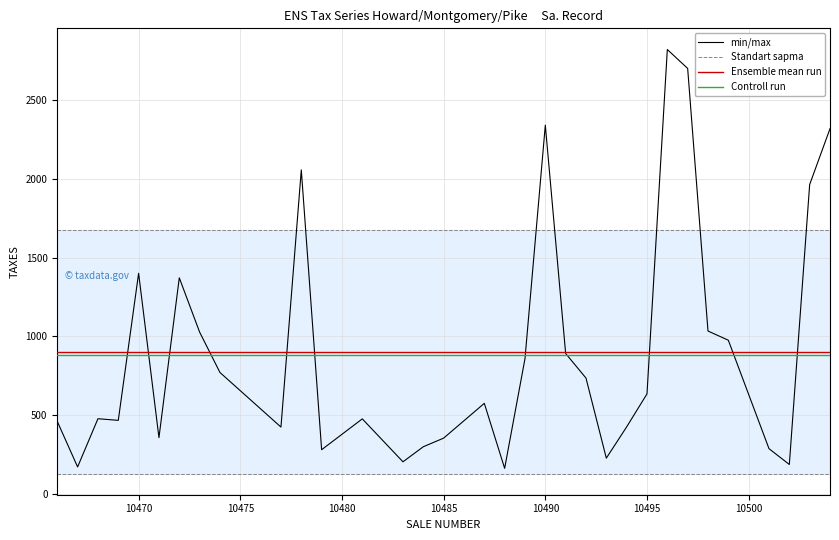

Which series has the largest range (max minus min)?

min/max